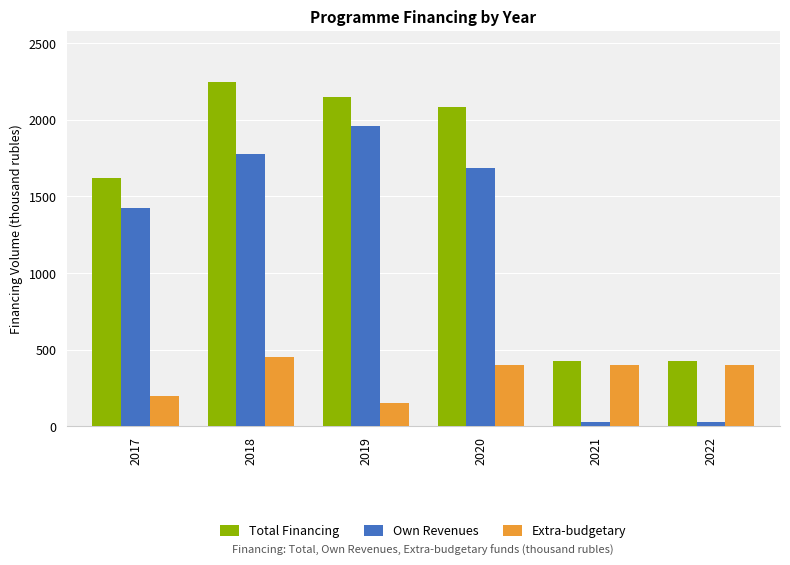

Which series has the largest range (max minus min)?

Own Revenues